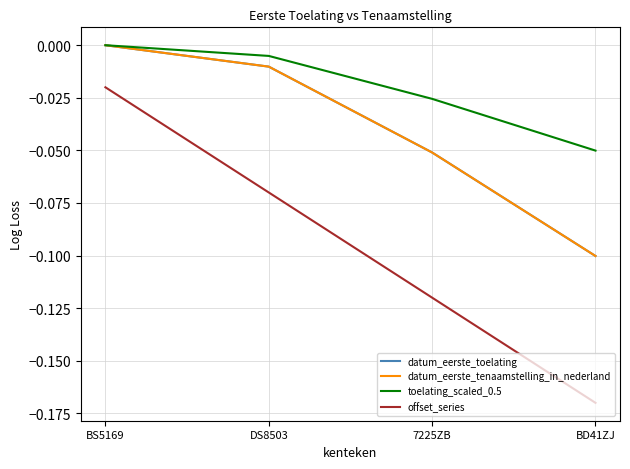

Which has a higher value, BD41ZJ or 7225ZB?

7225ZB